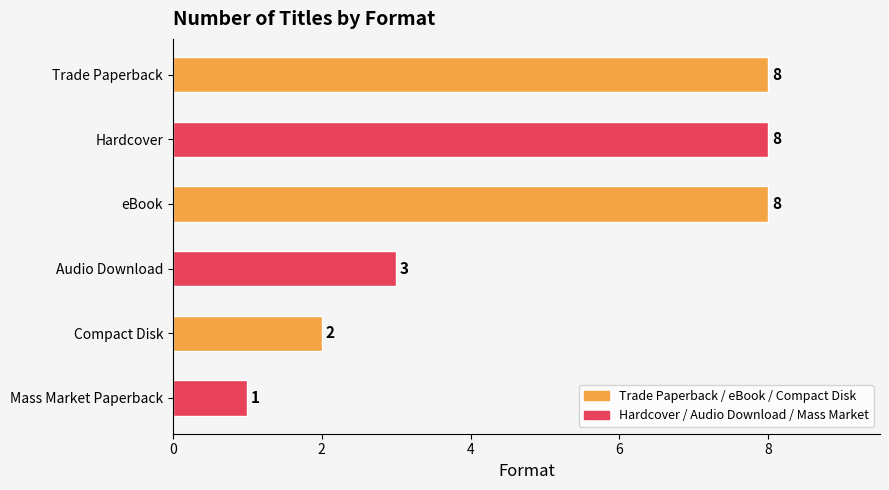

Read the value at Trade Paperback.

8